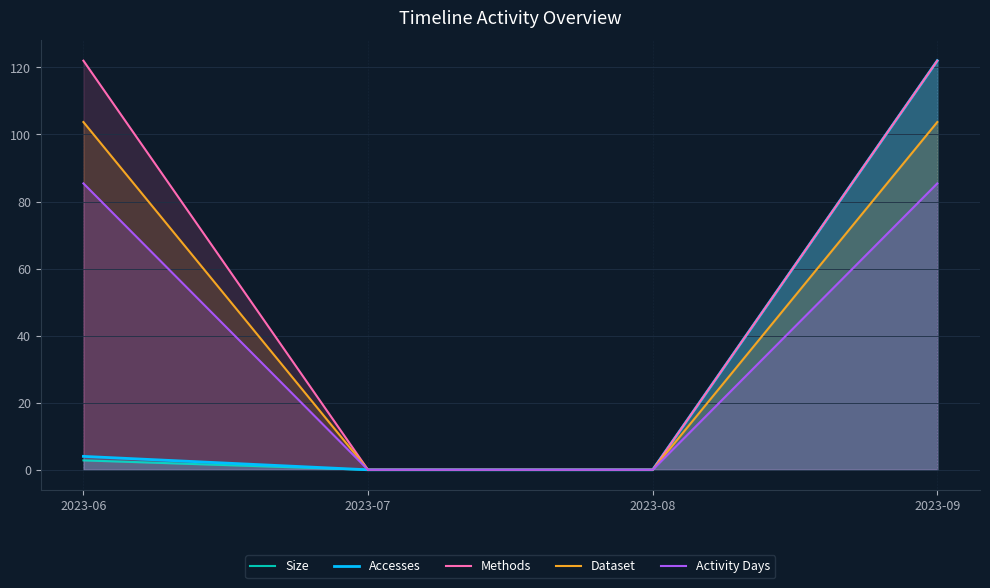

Between 2023-08 and 2023-07, which is larger?

2023-08